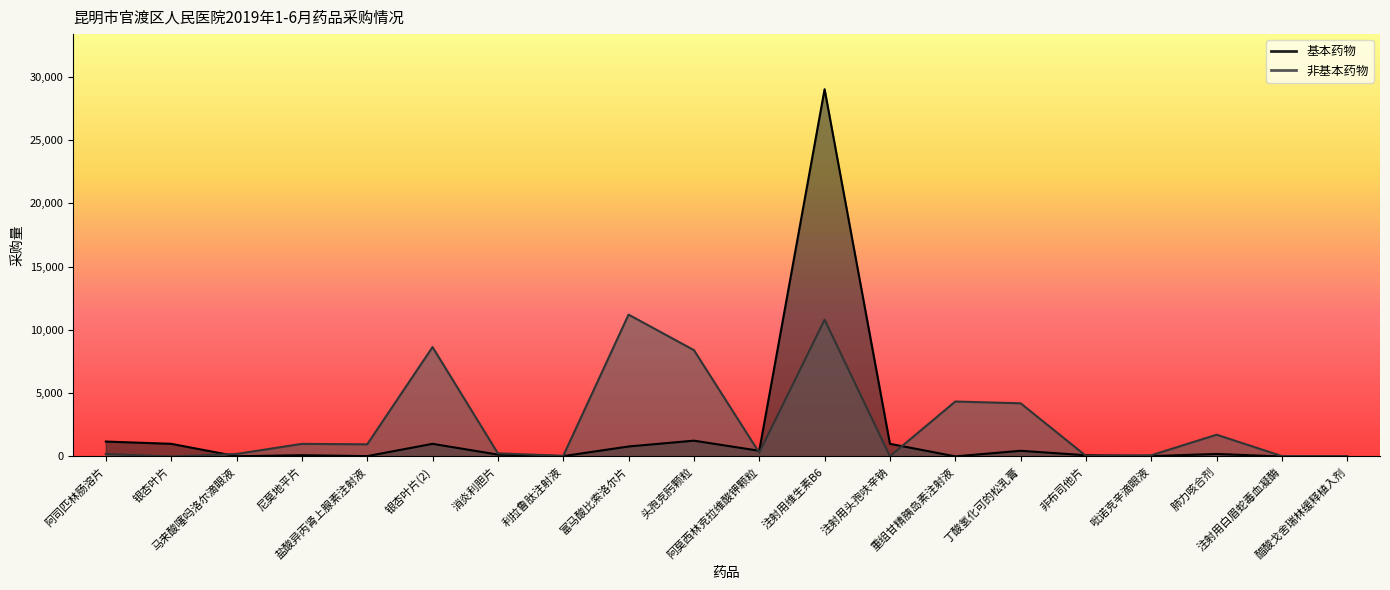

Which has a higher value, 丁酸氢化可的松乳膏 or 肺力咳合剂?

丁酸氢化可的松乳膏